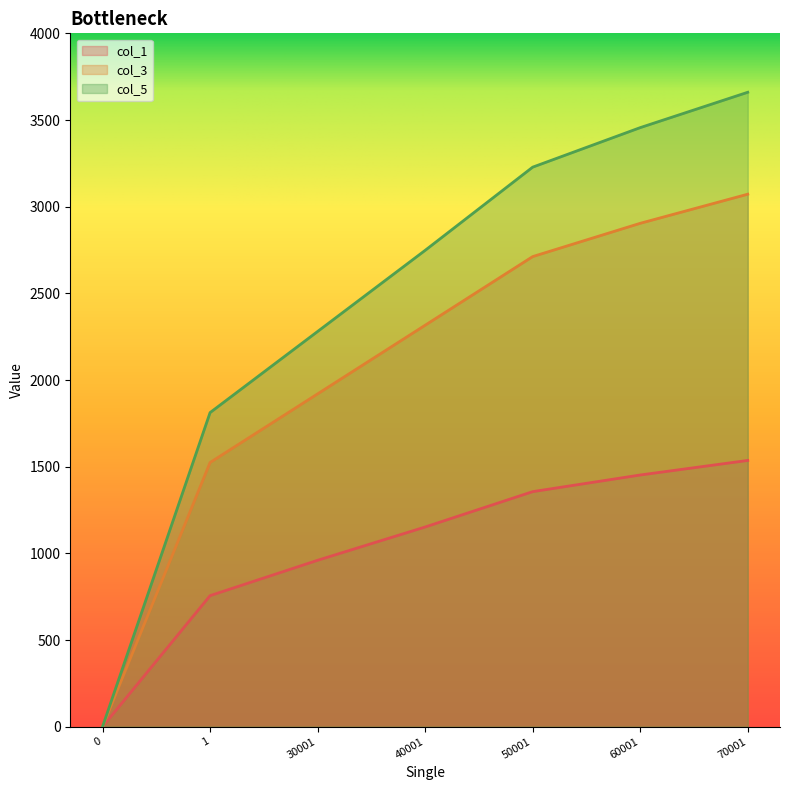

How many values in the col_5 series exceed 2748?

3